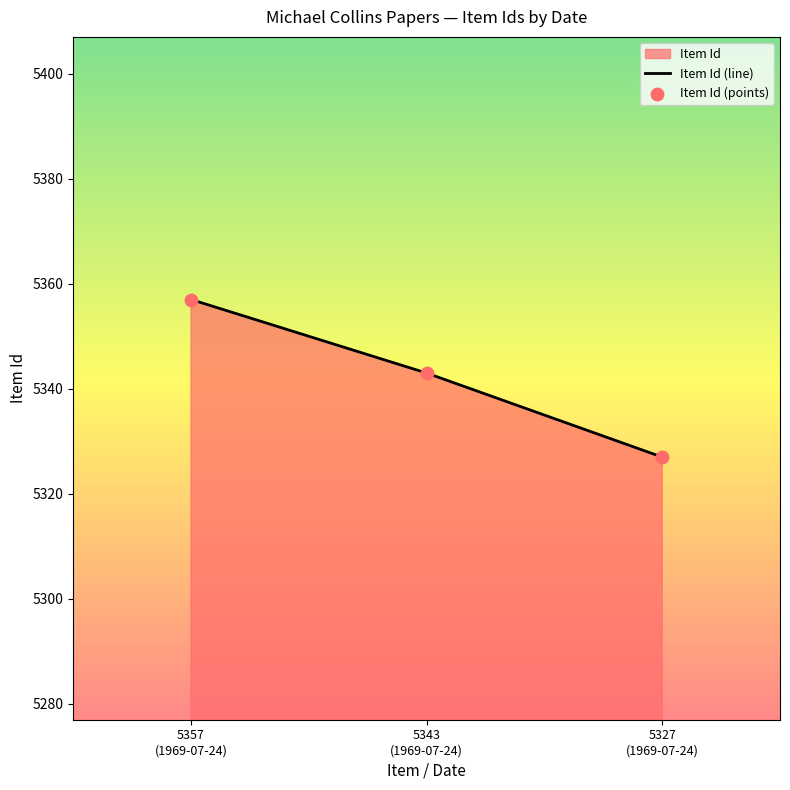

Which series has the largest total across all categories?

Item Id (line)